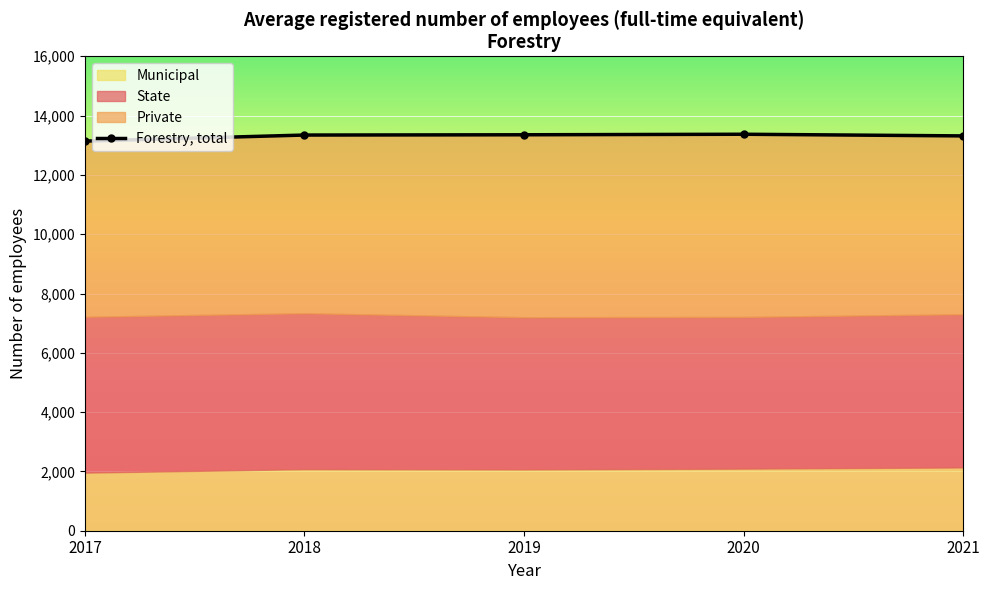

Count the number of categories in the chart.

5